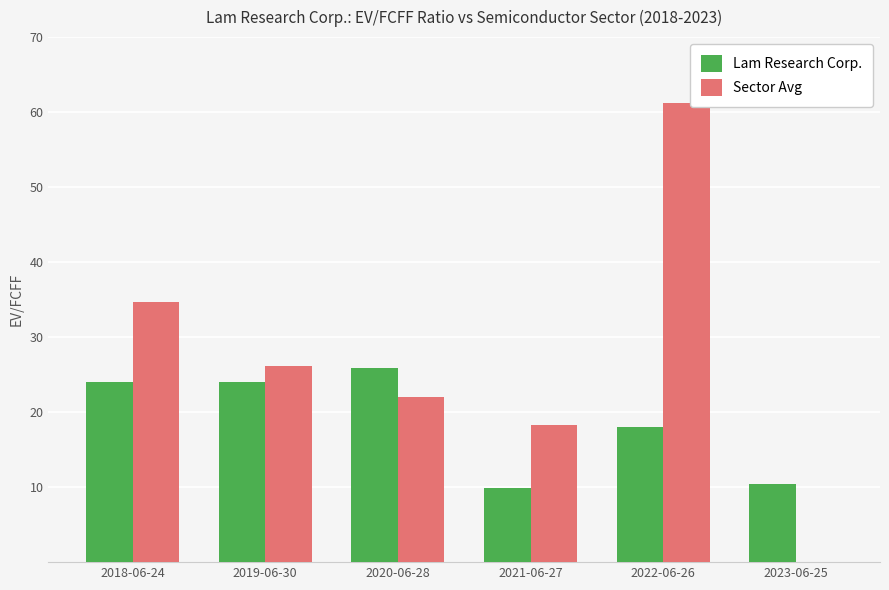

Between 2018-06-24 and 2021-06-27, which series saw the biggest shift?

Sector Avg